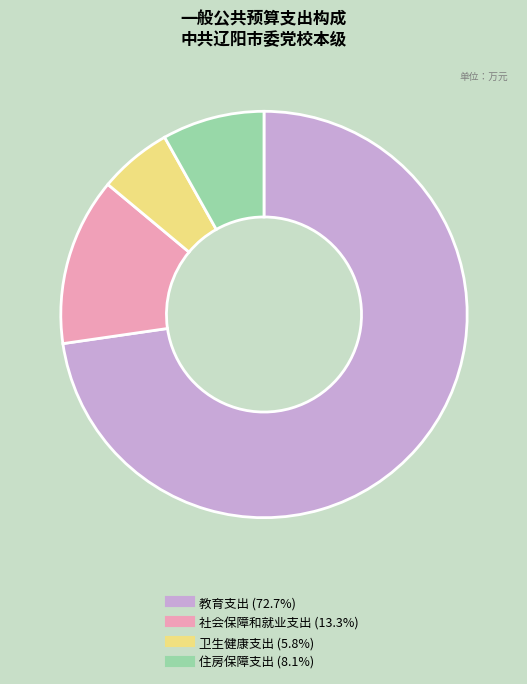

Count the number of slices in the pie.

4